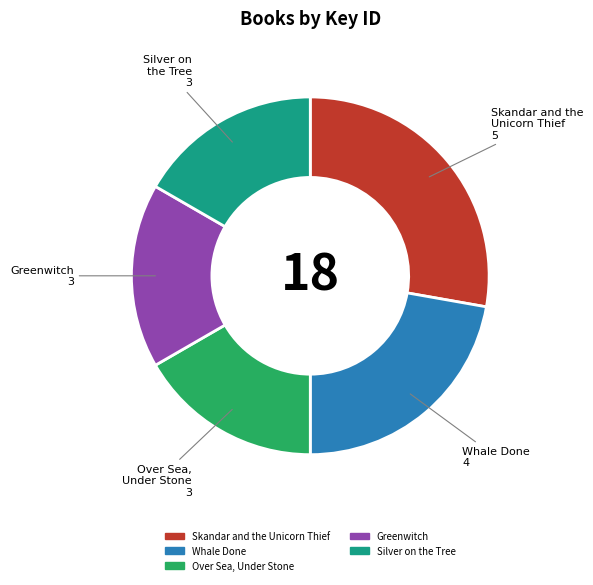

Does Silver on the Tree account for over 50% of the chart?

No